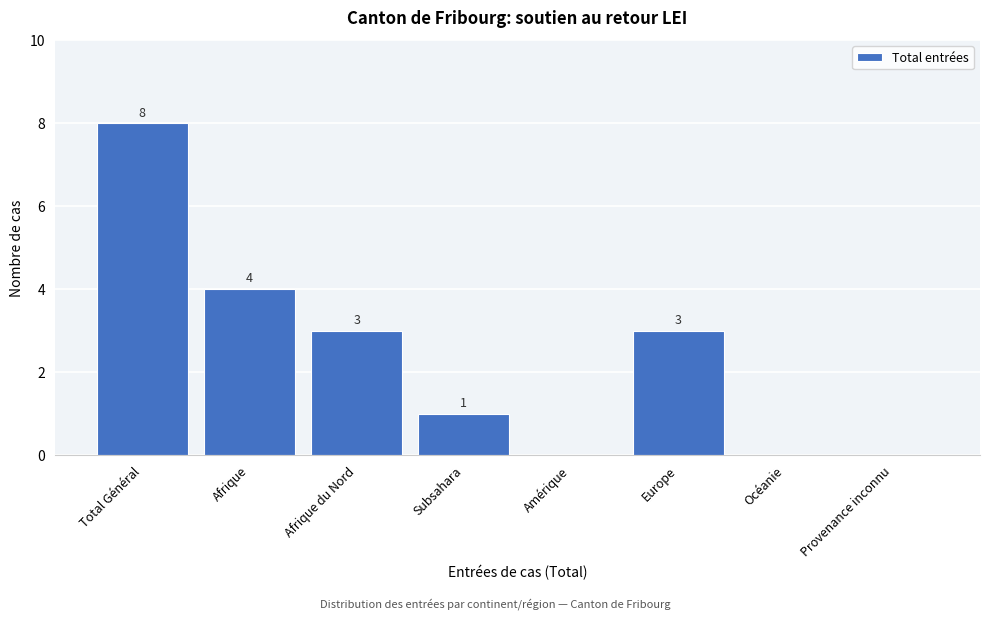

Reading right to left, list all the values displayed in this chart.

Provenance inconnu=0	Océanie=0	Europe=3	Amérique=0	Subsahara=1	Afrique du Nord=3	Afrique=4	Total Général=8